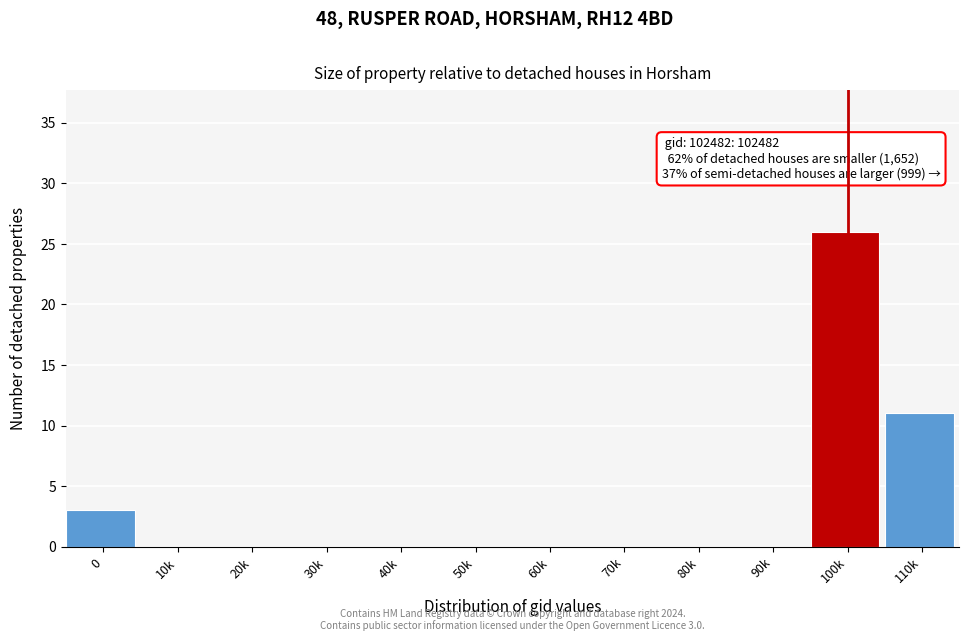

Reading left to right, transcribe all the data shown in this chart.

0=3	10k=0	20k=0	30k=0	40k=0	50k=0	60k=0	70k=0	80k=0	90k=0	100k=26	110k=11